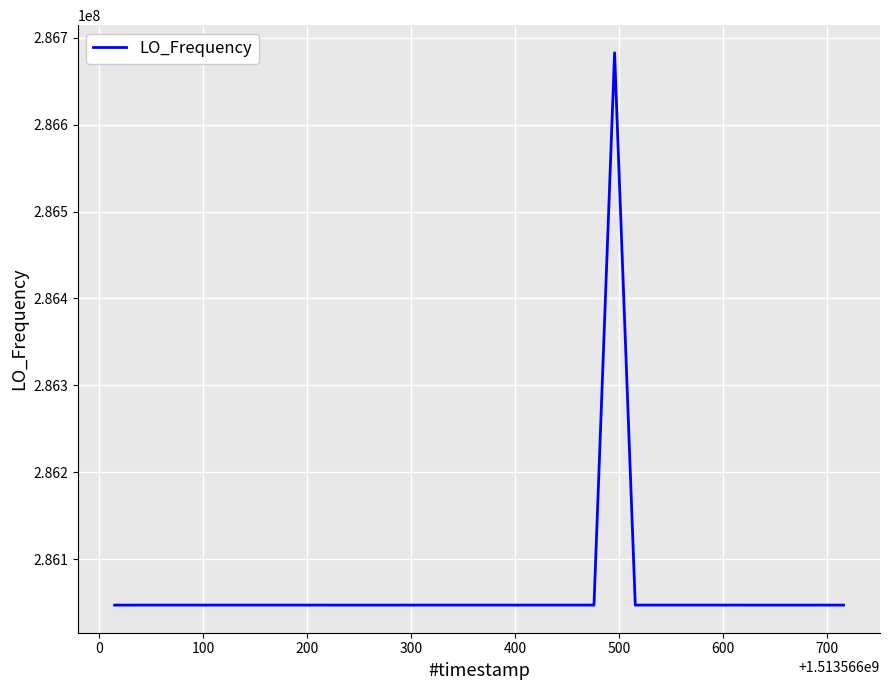

What is the difference between the maximum and minimum values?

635711.1